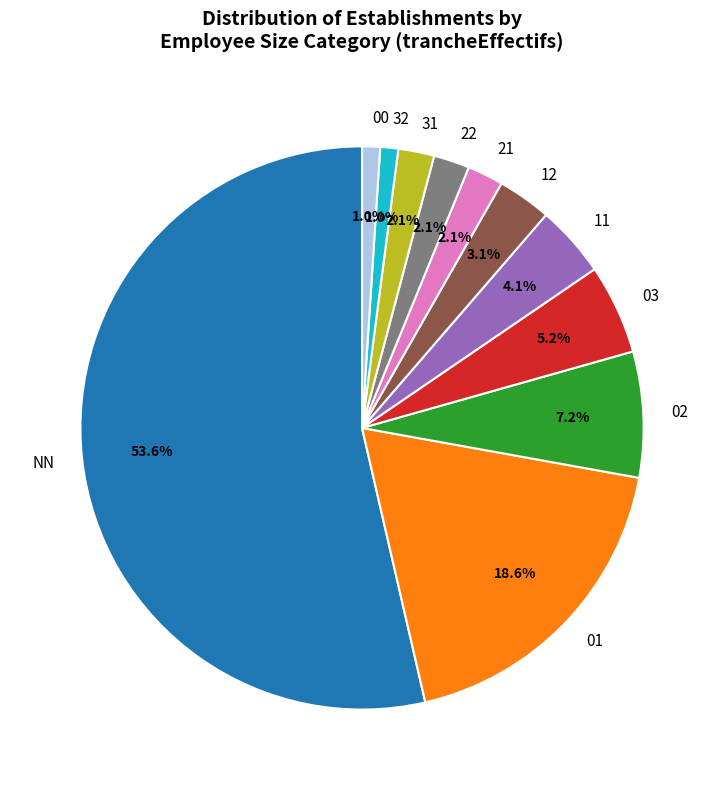

What is the largest slice in the pie chart?

NN